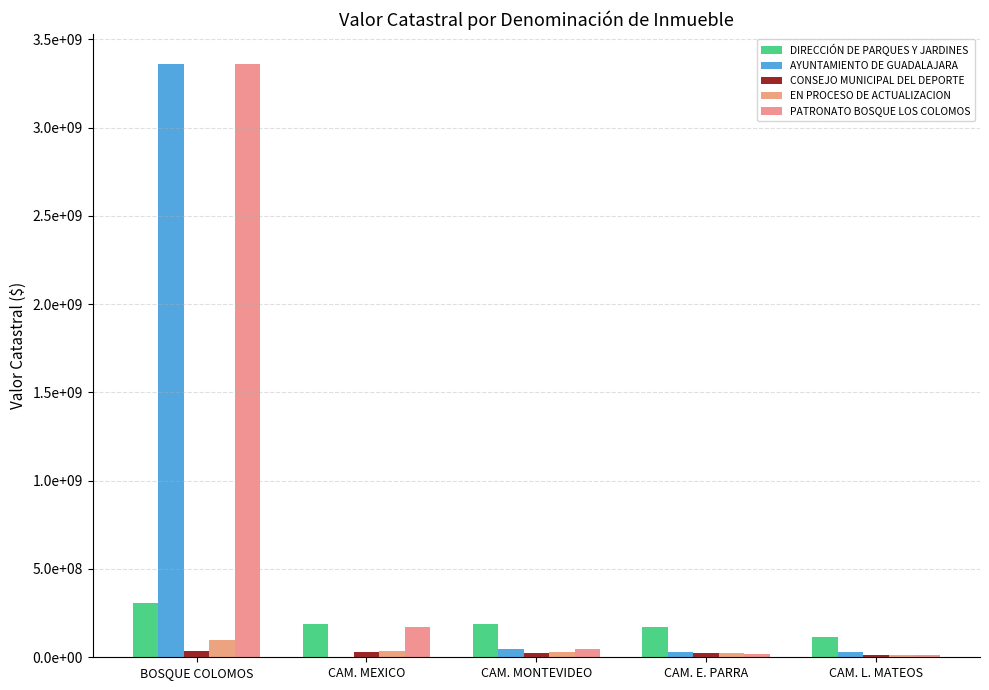

Are the bars grouped side by side (vs. stacked)?

Yes